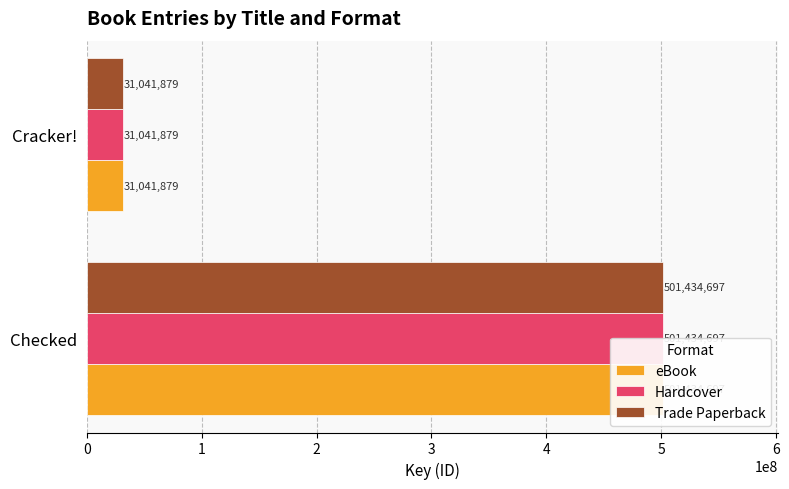

How many bars are there in total?

6